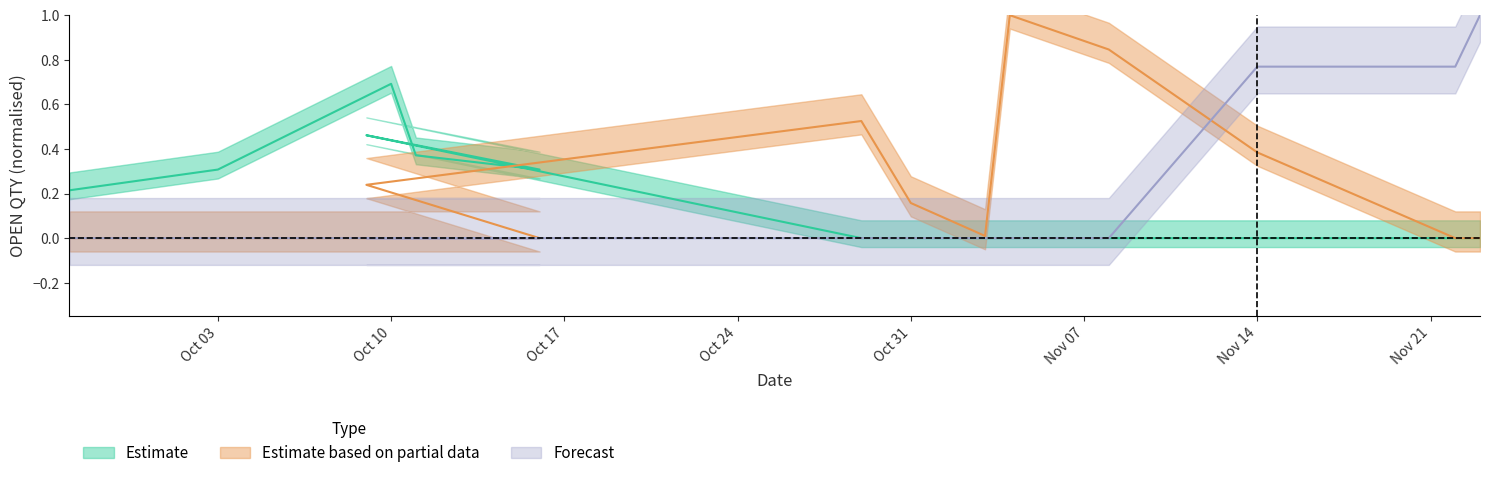

How many lines are shown in the chart?

3